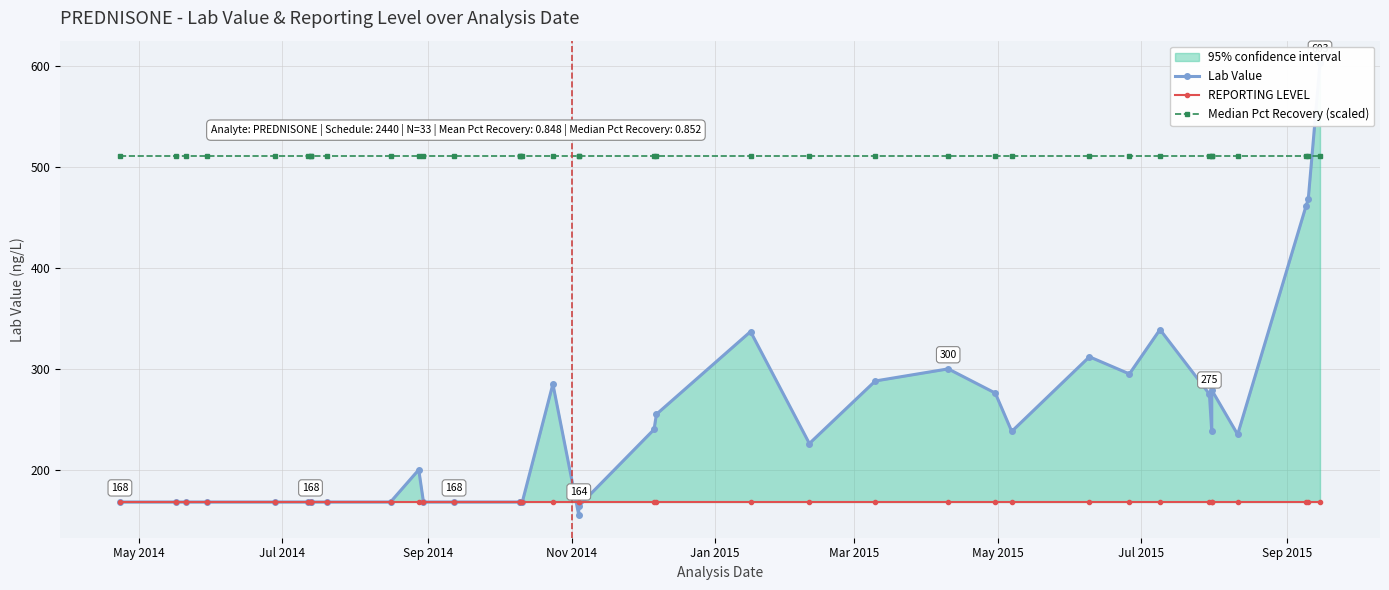

Does the chart have visible grid lines?

Yes